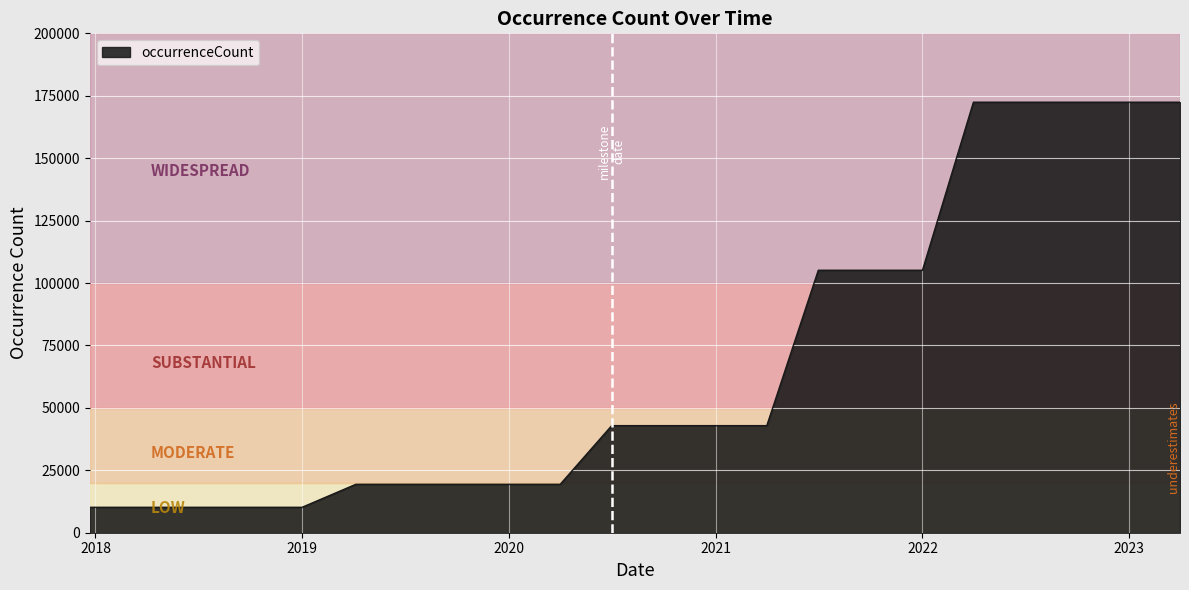

What is the smallest value displayed?

10184